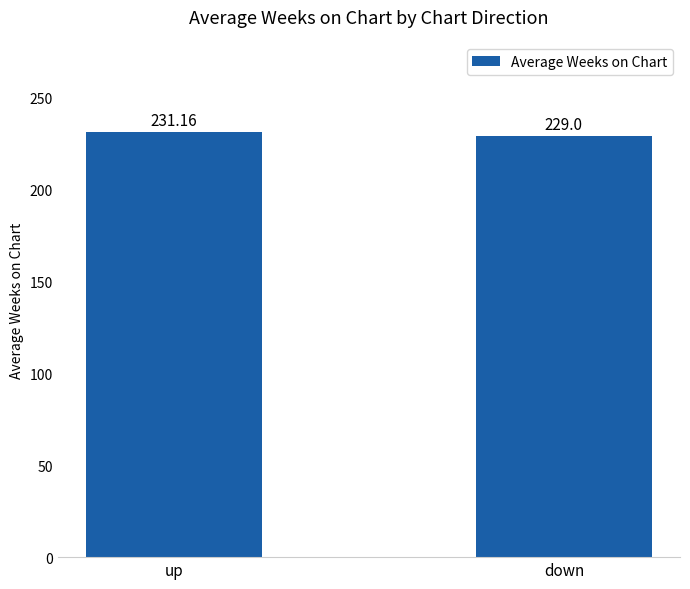

How many values are below 231?

1